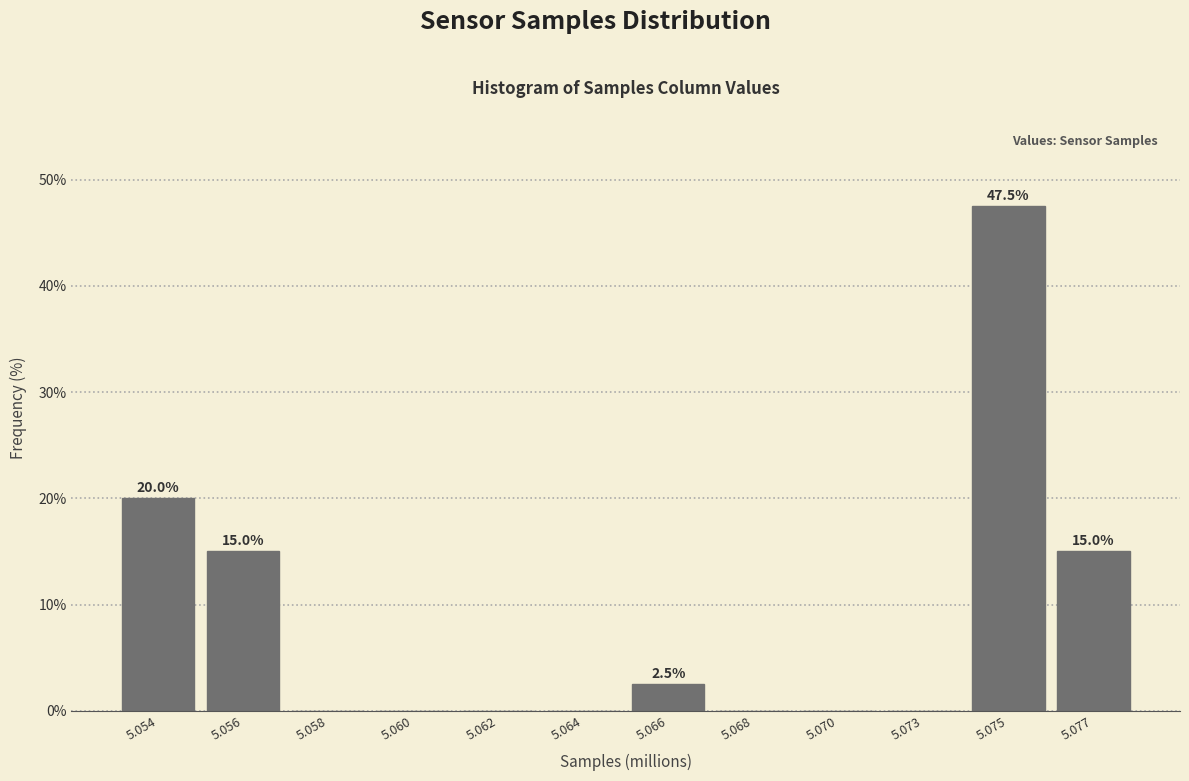

Reading right to left, list all the values displayed in this chart.

5.077=15.0	5.075=47.5	5.073=0.0	5.070=0.0	5.068=0.0	5.066=2.5	5.064=0.0	5.062=0.0	5.060=0.0	5.058=0.0	5.056=15.0	5.054=20.0